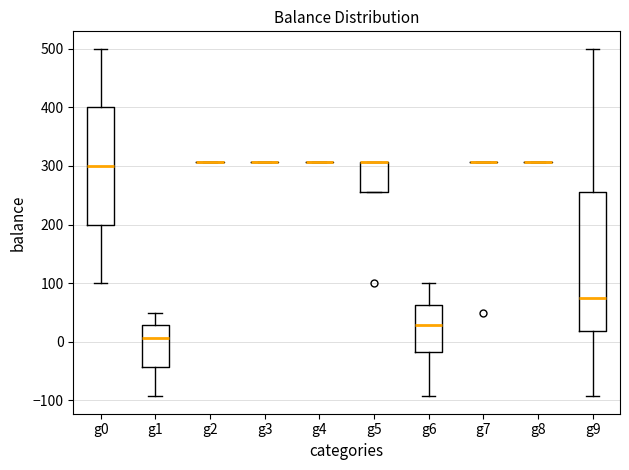

Reading left to right, read every box against the y-axis: the position of its median line, the range the box covers, and the ends of its whiskers. The values are not printed on the chart, so give them approximately, as read against the axis.

g0: median 300, box 200 to 400, whiskers 100 to 500
g1: median 10, box -40 to 30, whiskers -90 to 50
g2: box collapsed to a line at 310, whiskers 310 to 310
g3: box collapsed to a line at 310, whiskers 310 to 310
g4: box collapsed to a line at 310, whiskers 310 to 310
g5: median 310 (drawn on the box's upper edge), box 260 to 310, whiskers 260 to 310
g6: median 30, box -20 to 60, whiskers -90 to 100
g7: box collapsed to a line at 310, whiskers 310 to 310
g8: box collapsed to a line at 310, whiskers 310 to 310
g9: median 80, box 20 to 260, whiskers -90 to 500